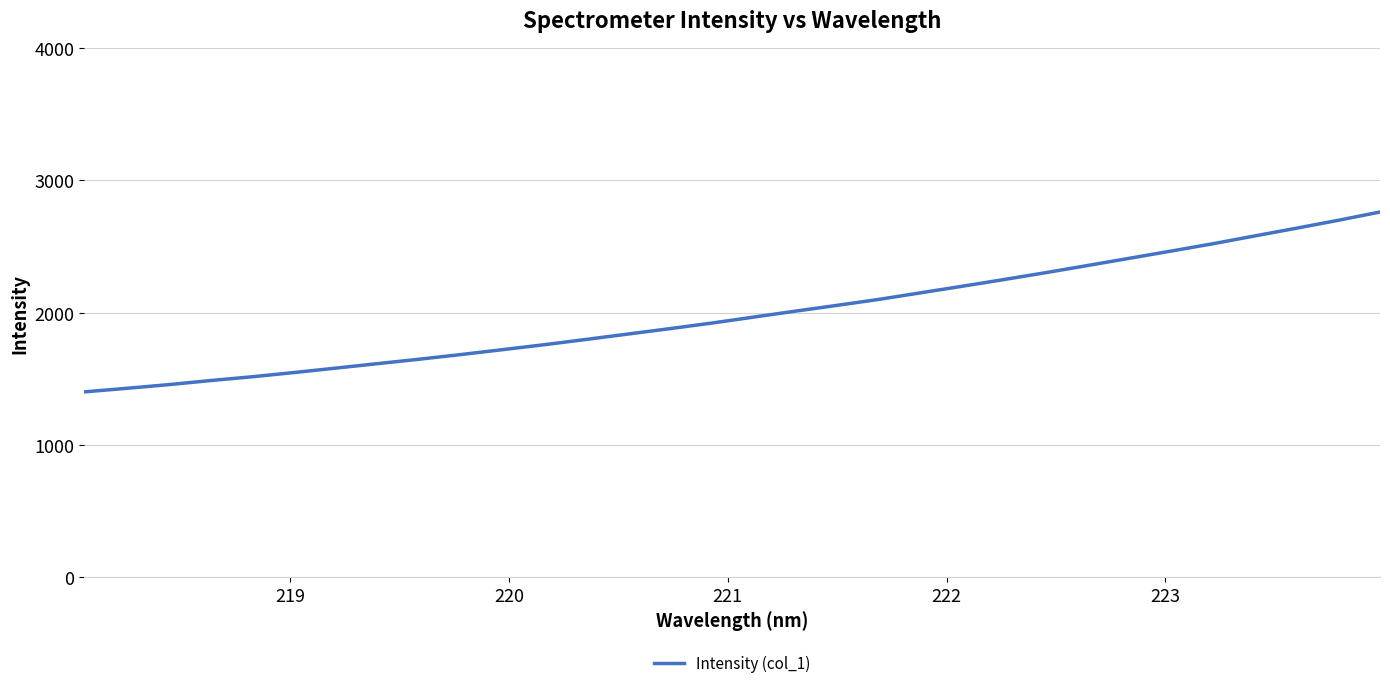

What is the difference between the maximum and minimum values?

1359.1